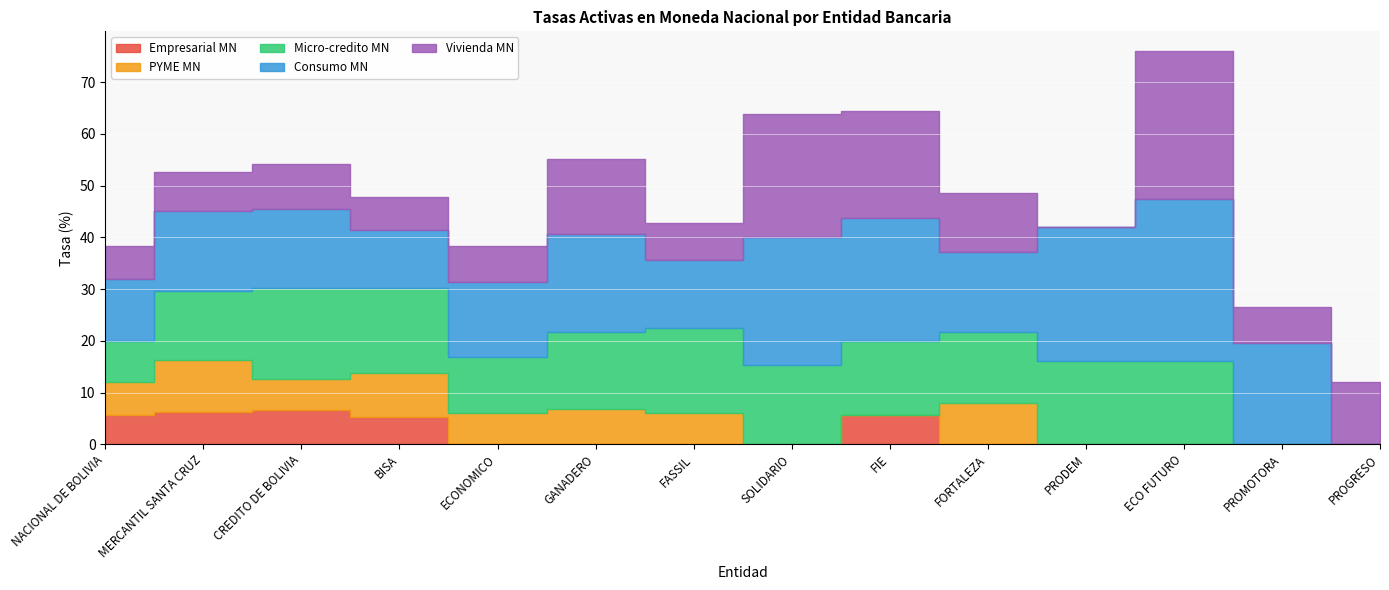

What is the label of the 13th point from the right?

MERCANTIL SANTA CRUZ